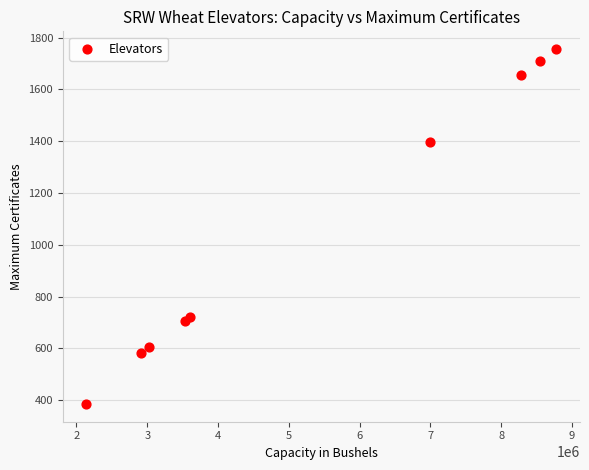

What Y value in the scatter plot is closest to 1070?

1397